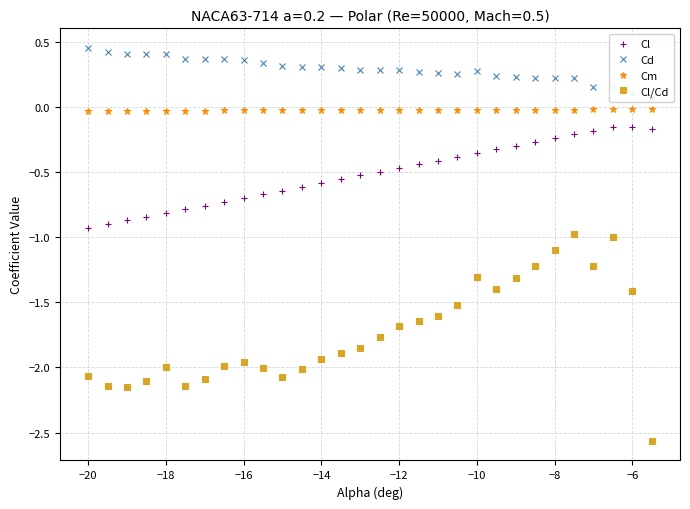

What is the average value of the Cd series?

0.3